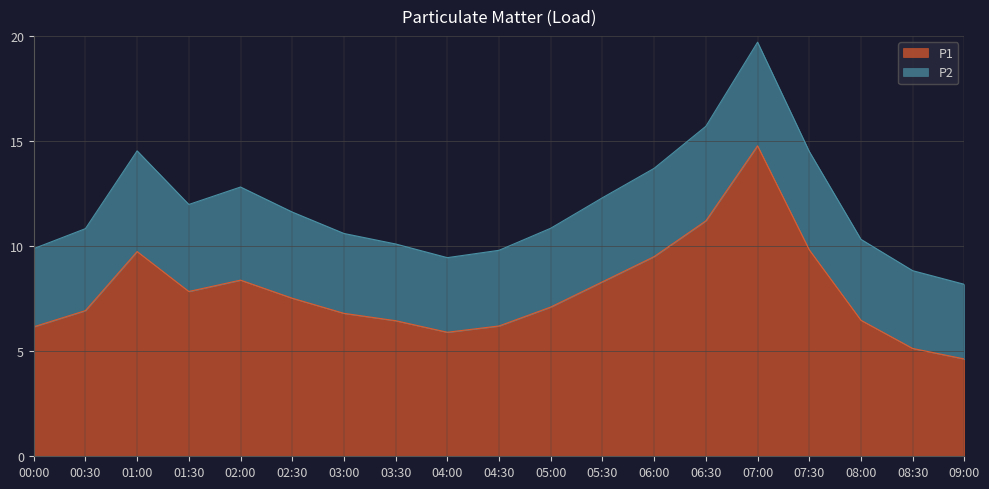

Is it true that the value at 09:00 is 4.6?

True